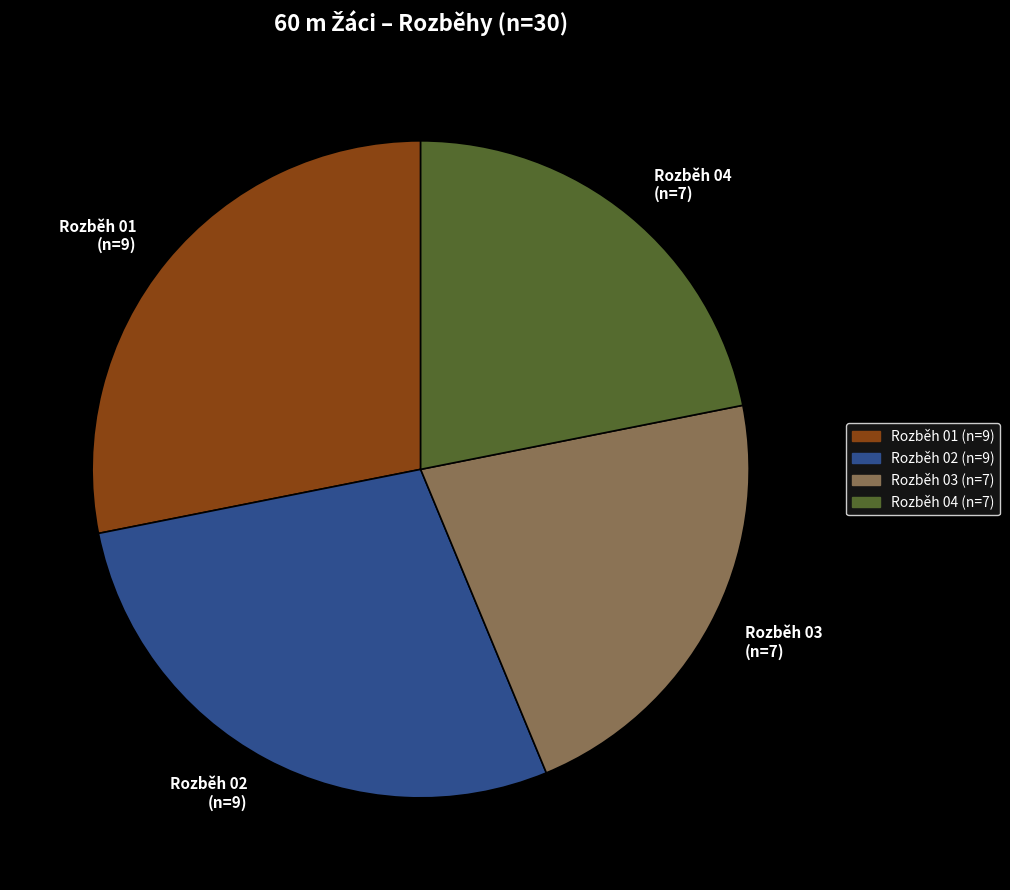

What is the ratio of the value at Rozběh 03 (n=7) to the value at Rozběh 02 (n=9)?

0.8